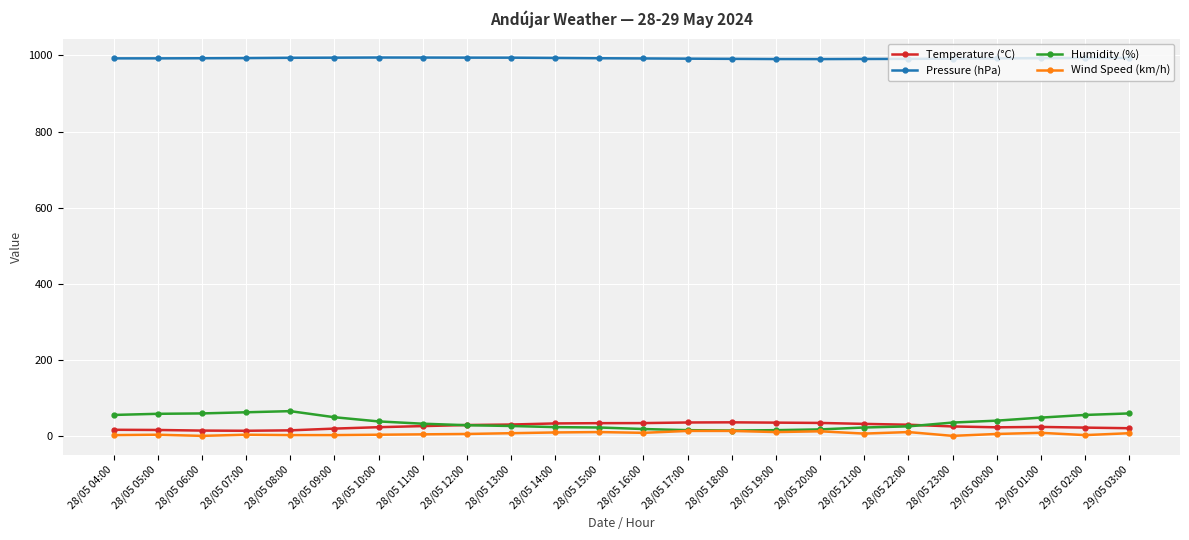

What is the value of the Humidity (%) point at the 11th from the left?

23.0